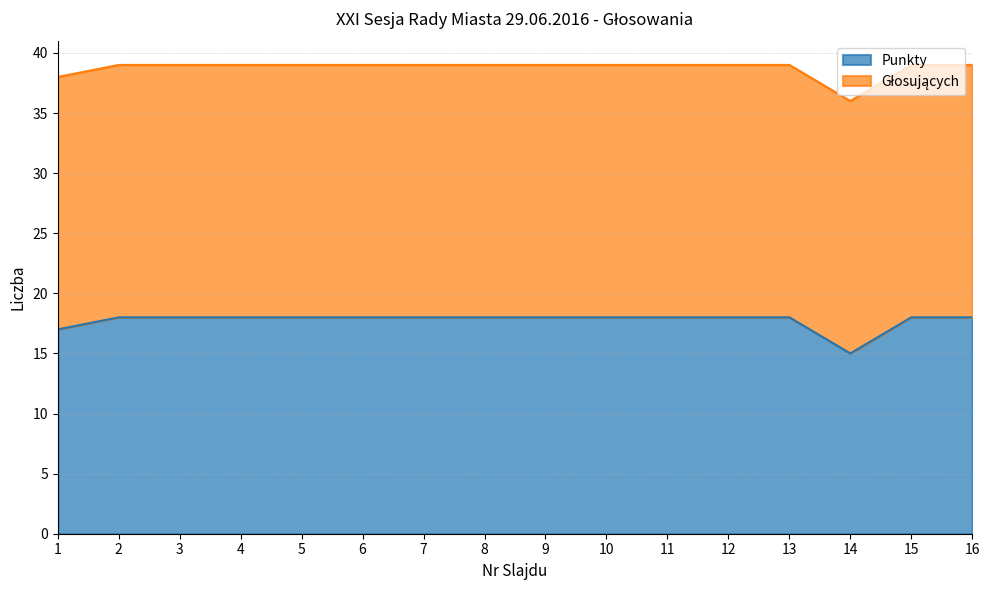

The chart shows a value of 5 at 16. True or false?

False